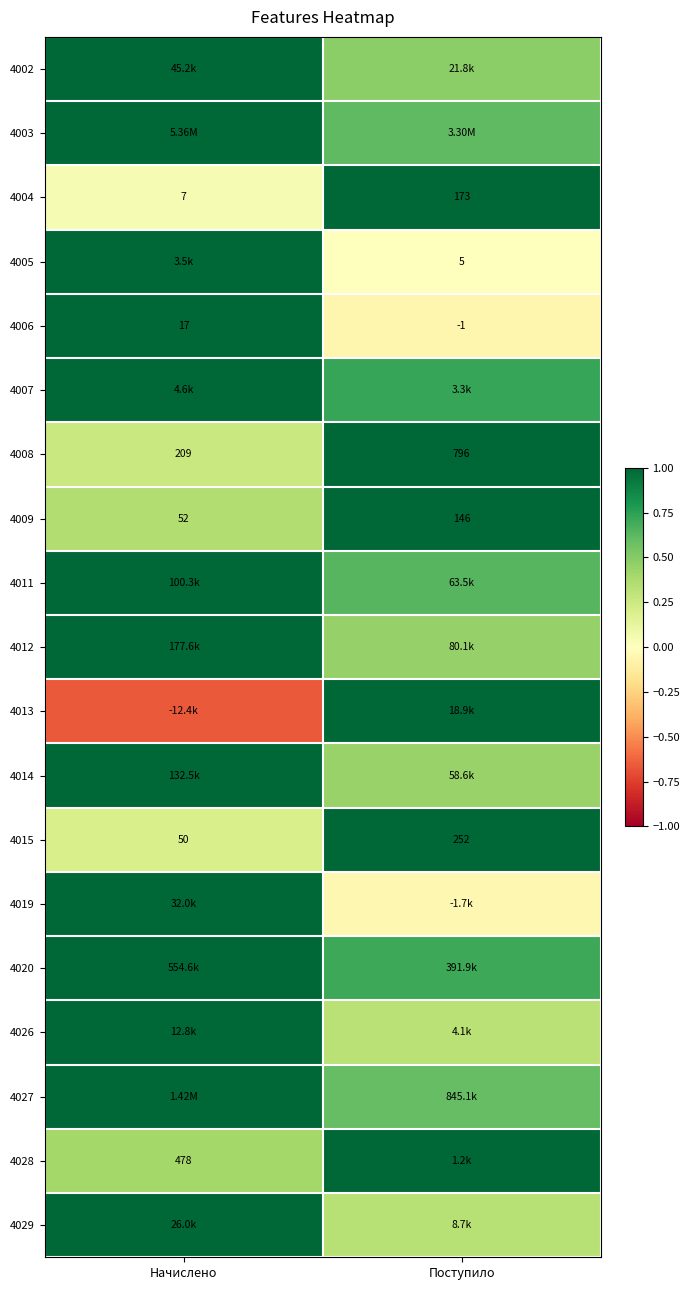

Rank the categories by 4006 value from highest to lowest.

Начислено, Поступило